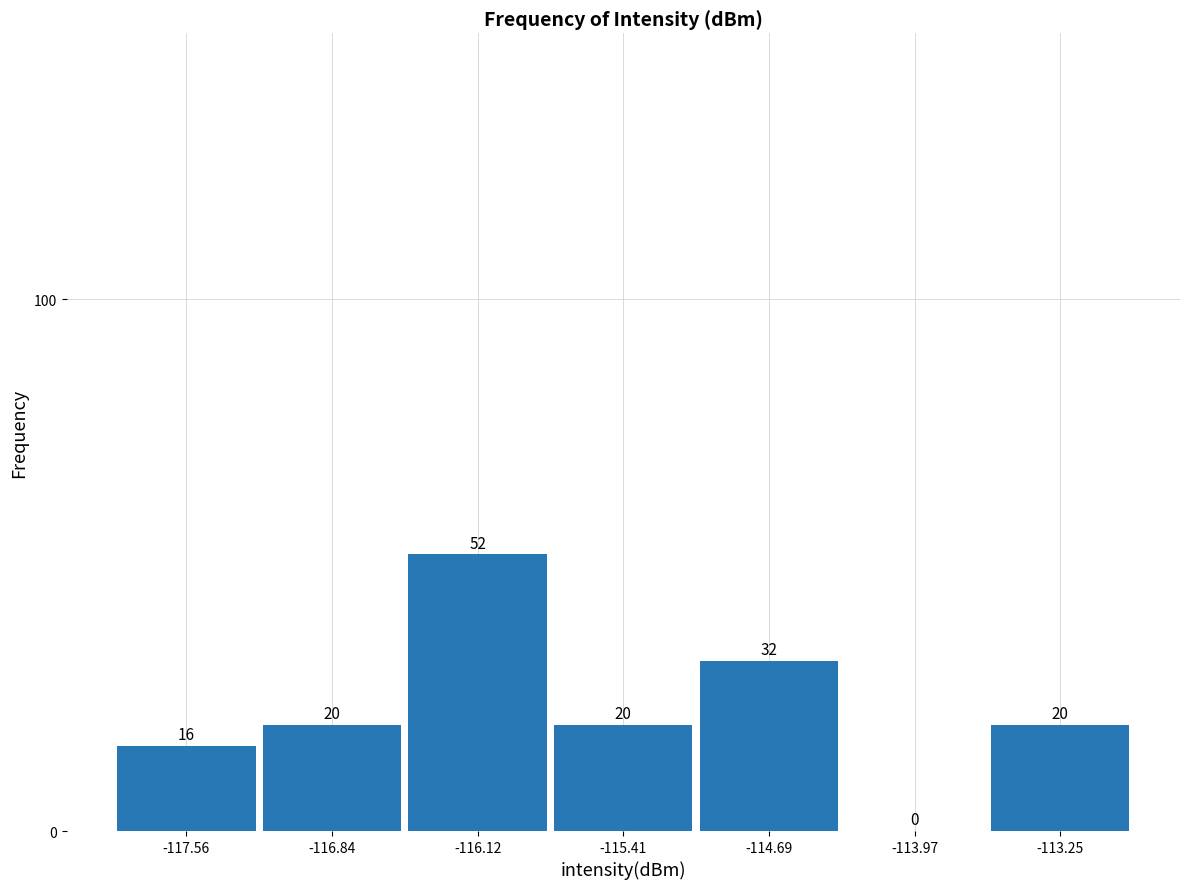

Reading left to right, list every bar in this chart as the range it spans on the x-axis followed by its height. The bar edges are not printed on the chart, so give them approximately, as read against the axis.

-117.9 to -117.2: 16
-117.2 to -116.5: 20
-116.5 to -115.8: 52
-115.8 to -115.0: 20
-115.0 to -114.3: 32
-114.3 to -113.6: 0
-113.6 to -112.9: 20